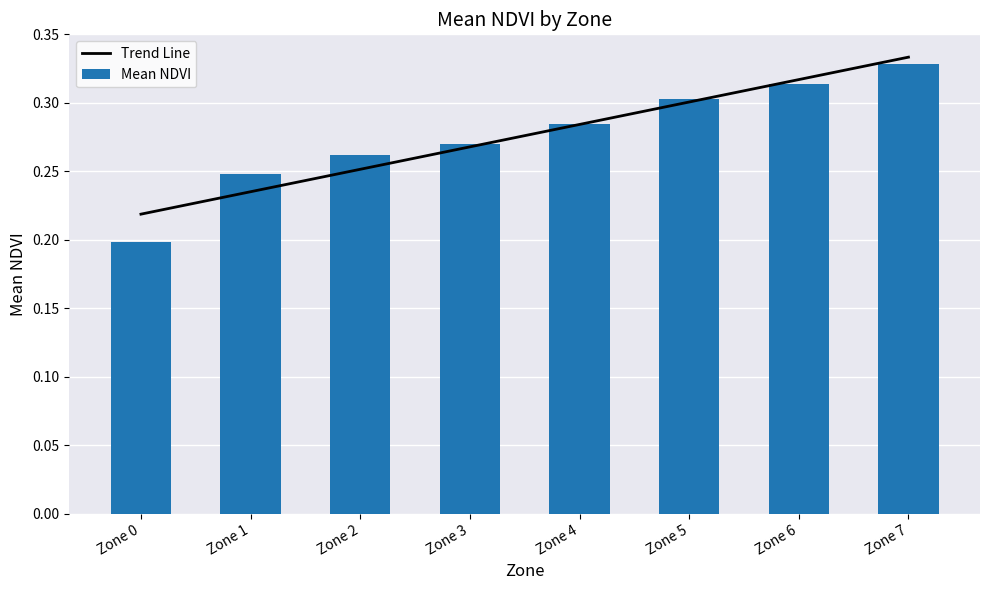

Between Zone 5 and Zone 7, which is larger?

Zone 7